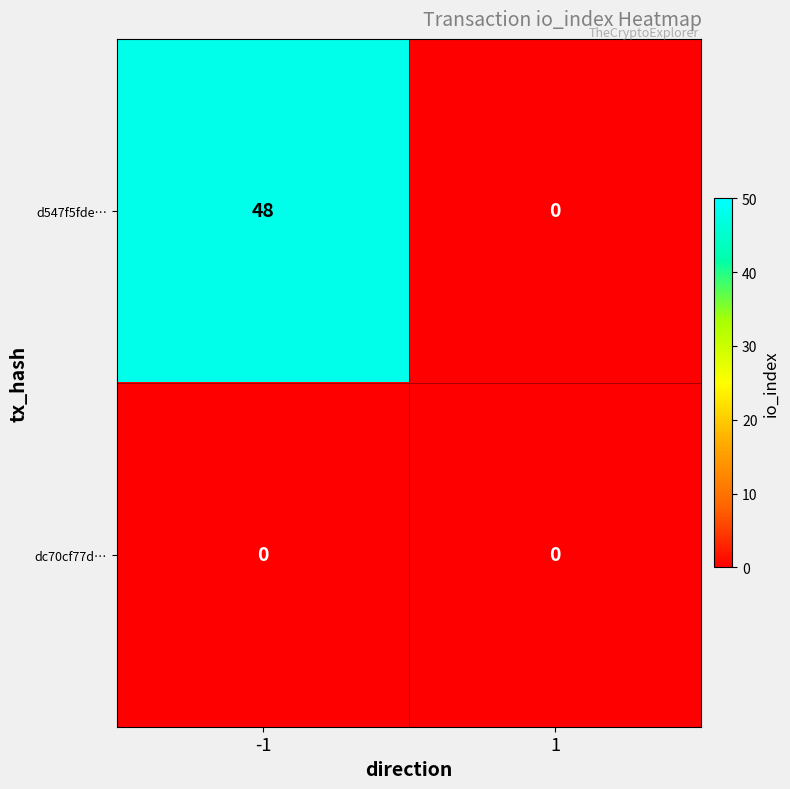

Reading left to right, extract all data points from this chart.

d547f5fde…: 48	0
dc70cf77d…: 0	0